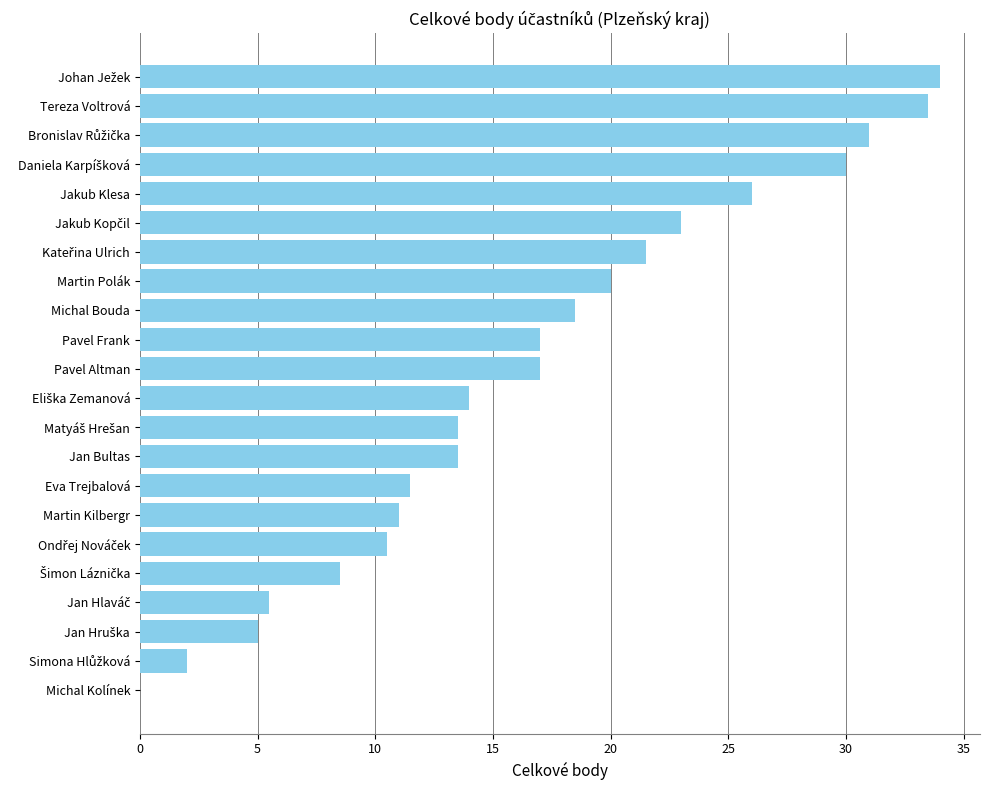

What is the ratio of the value at Pavel Altman to the value at Tereza Voltrová?

0.5